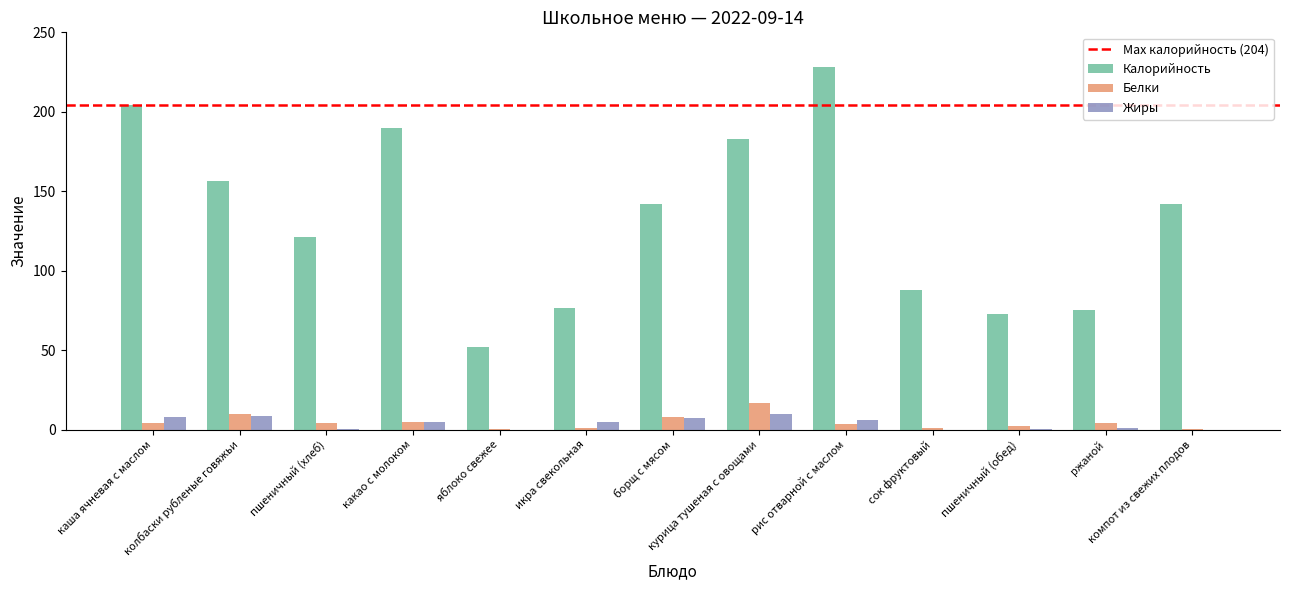

Are the bars horizontal?

No